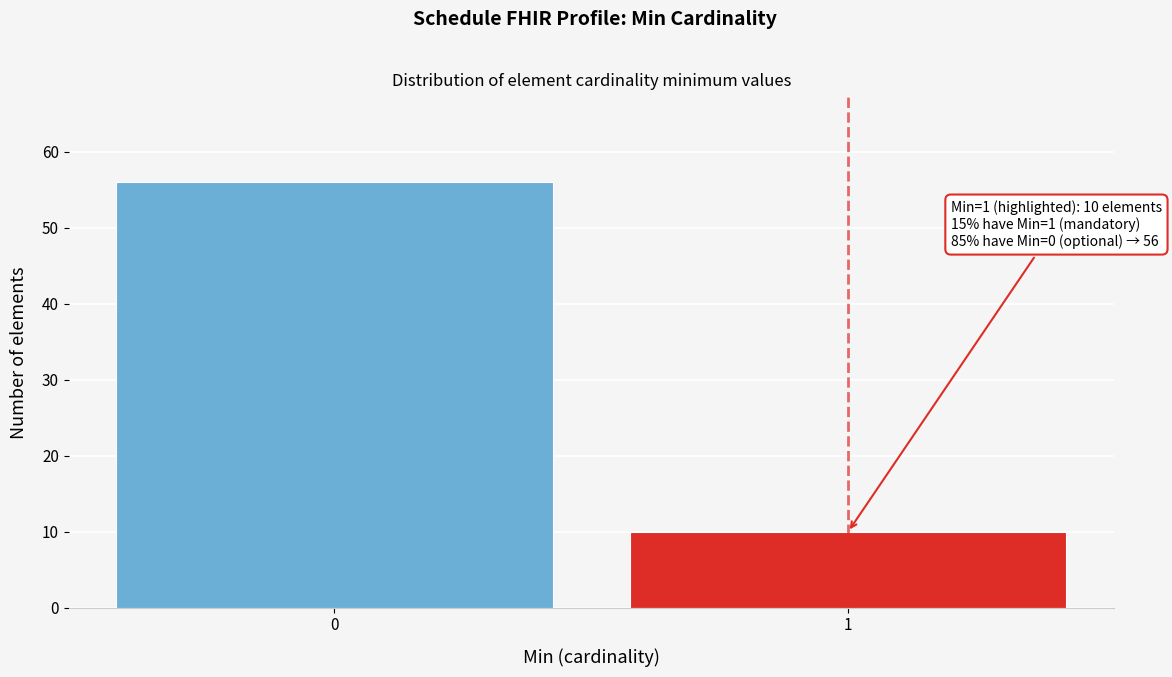

Reading left to right, list all the values displayed in this chart.

56	10